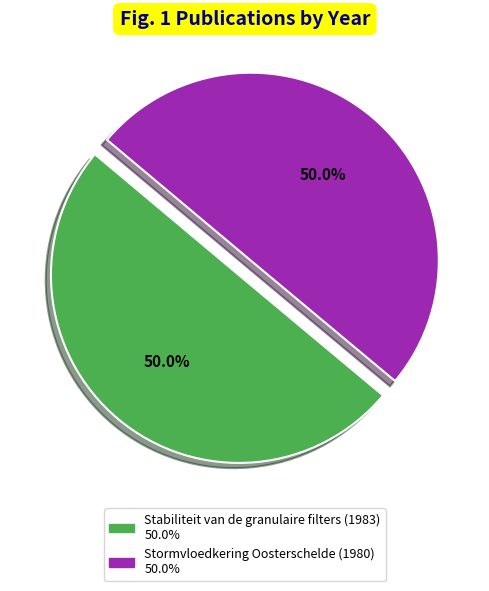

Approximately how many times larger is the value at Stormvloedkering Oosterschelde (1980) compared to Stabiliteit van de granulaire filters (1983)?

1.0